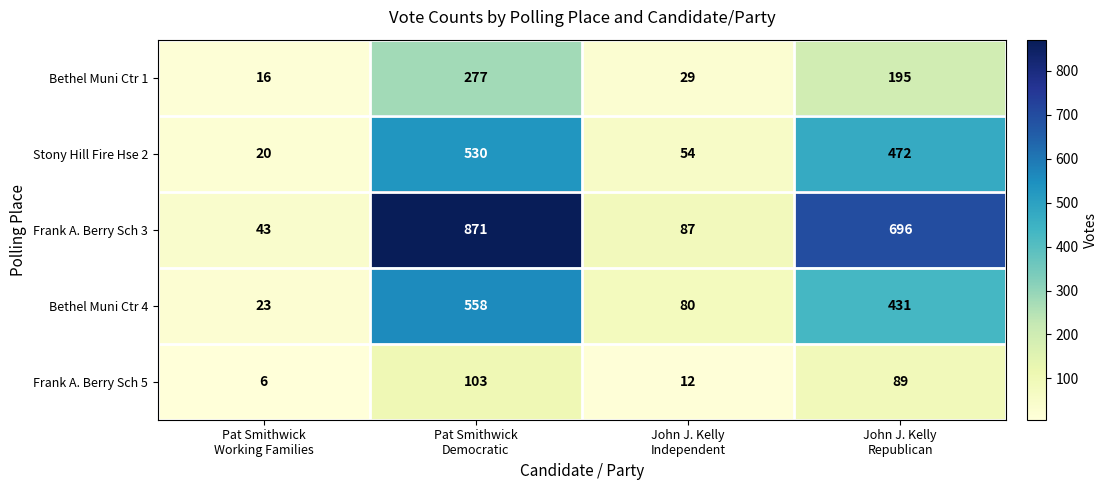

Which series has the widest spread of values?

Frank A. Berry Sch 3